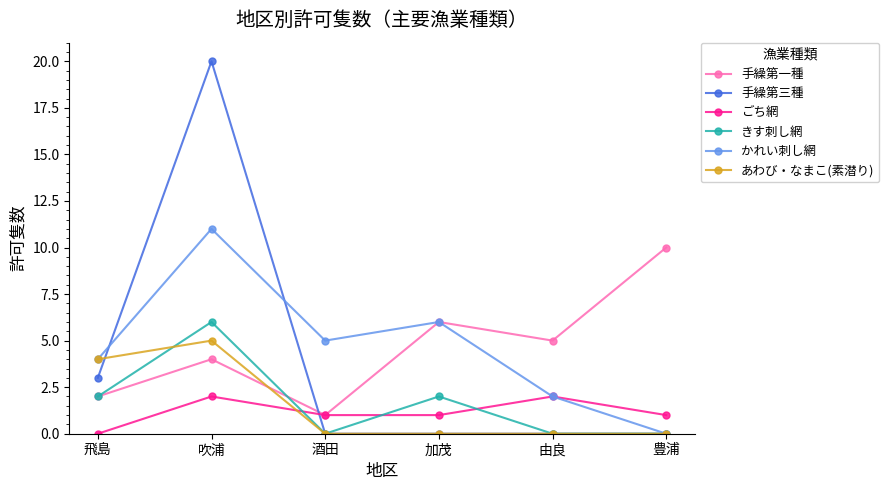

At how many categories does at least one series exceed 13?

1